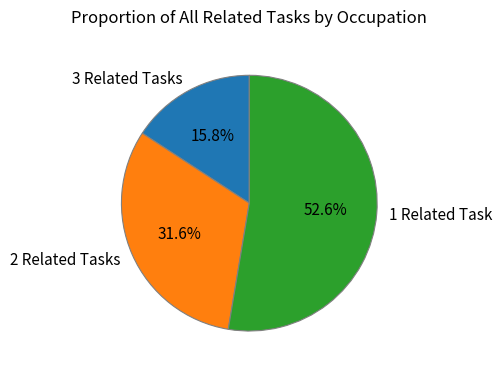

Does 2 Related Tasks account for over 50% of the chart?

No